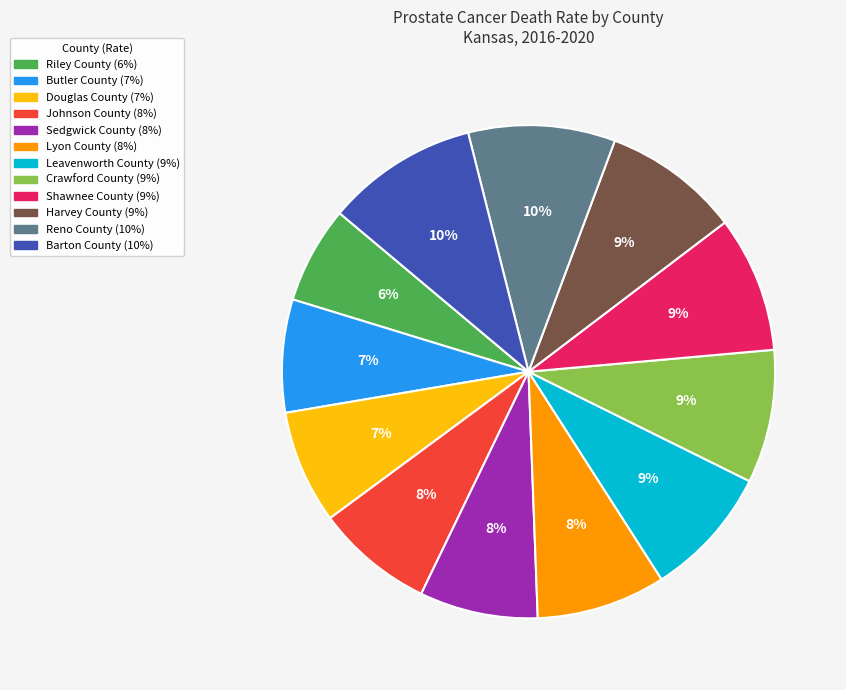

Which has a higher value, Harvey County or Reno County?

Reno County